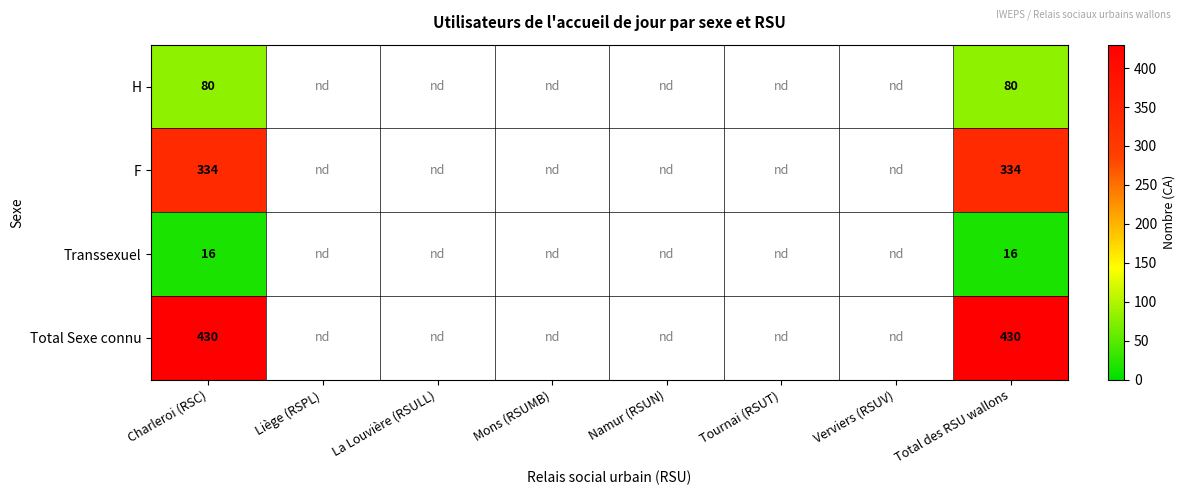

True or false: Transsexuel has a value of 16 at Total des RSU wallons.

True